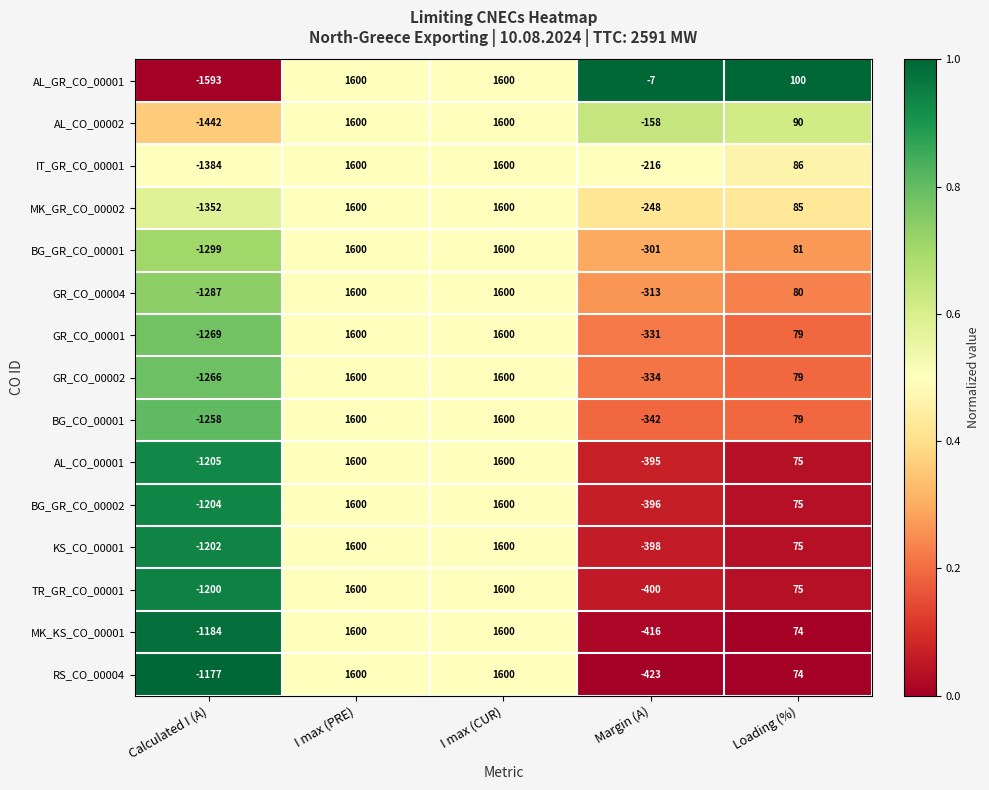

Which series has the largest total across all categories?

AL_GR_CO_00001